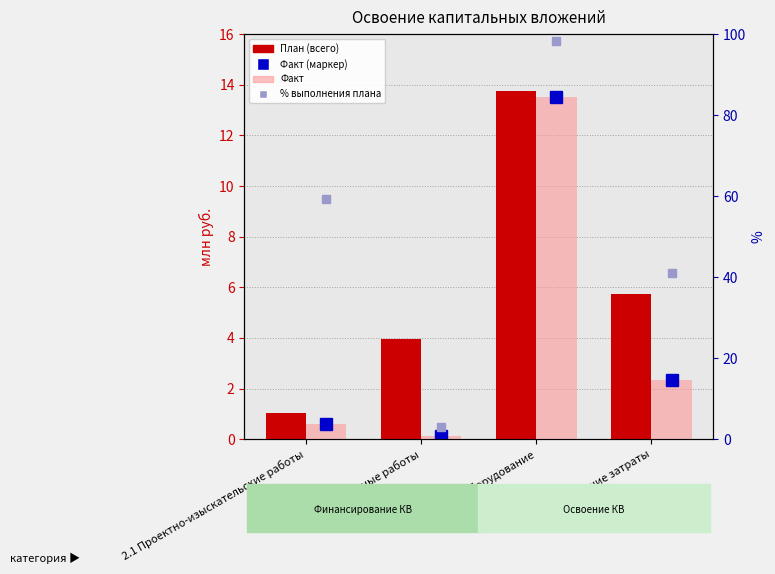

What is the maximum value shown in the chart?

13.7